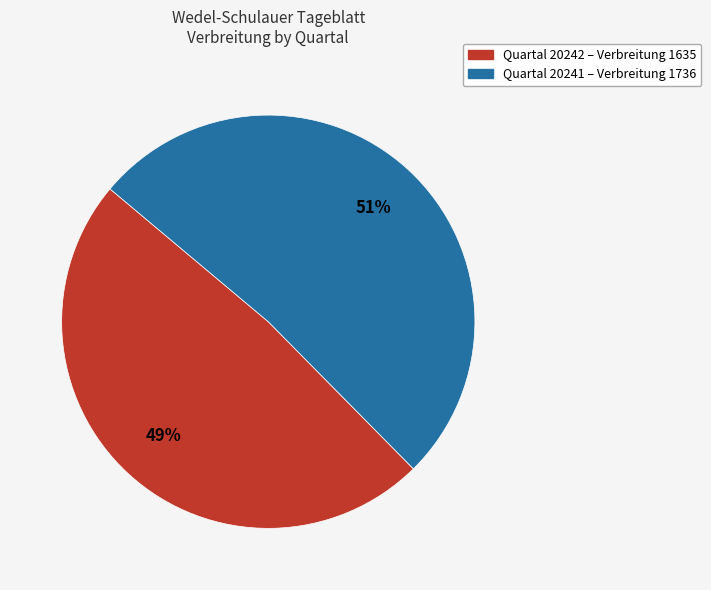

To the nearest percent, what is the average slice percentage?

50%